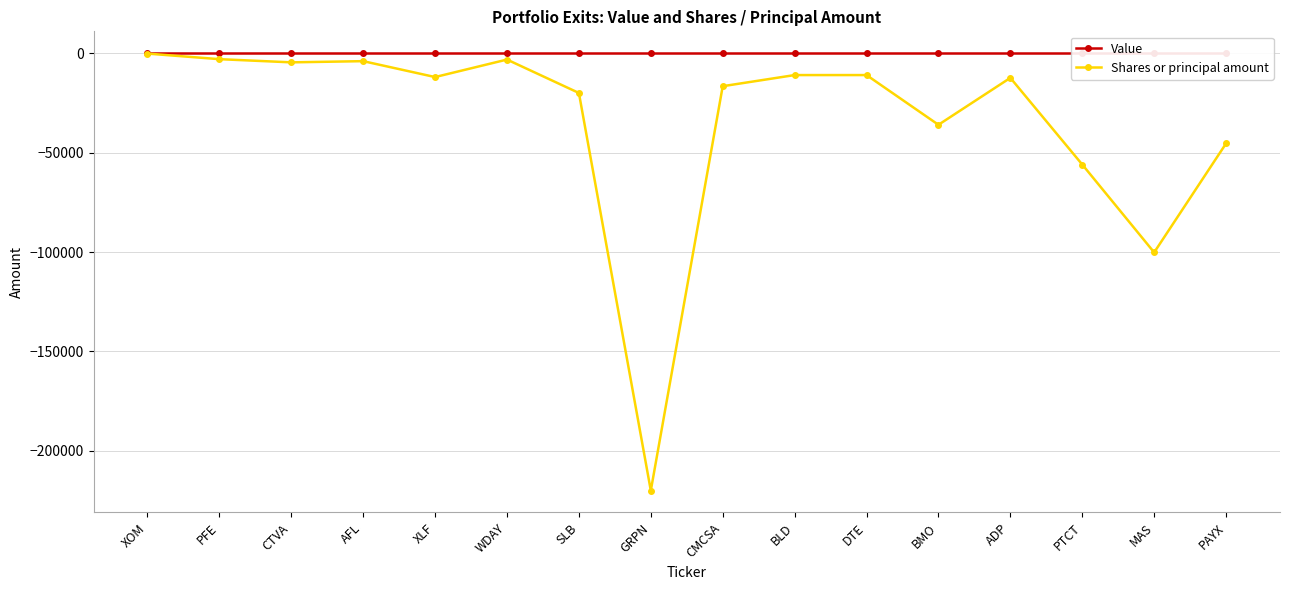

True or false: Shares or principal amount and Value cross at least once.

False